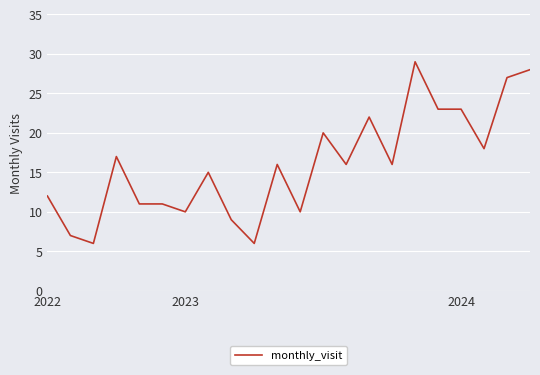

What is the maximum value shown in the chart?

29